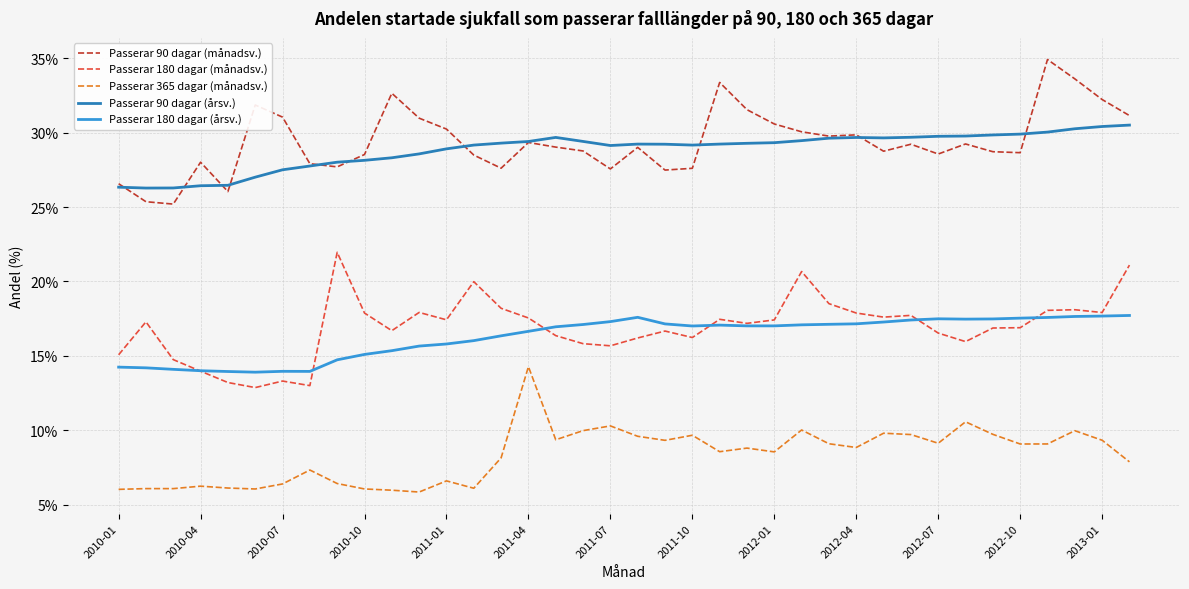

What is the lowest value of the Passerar 90 dagar (månadsv.) series?

25.2